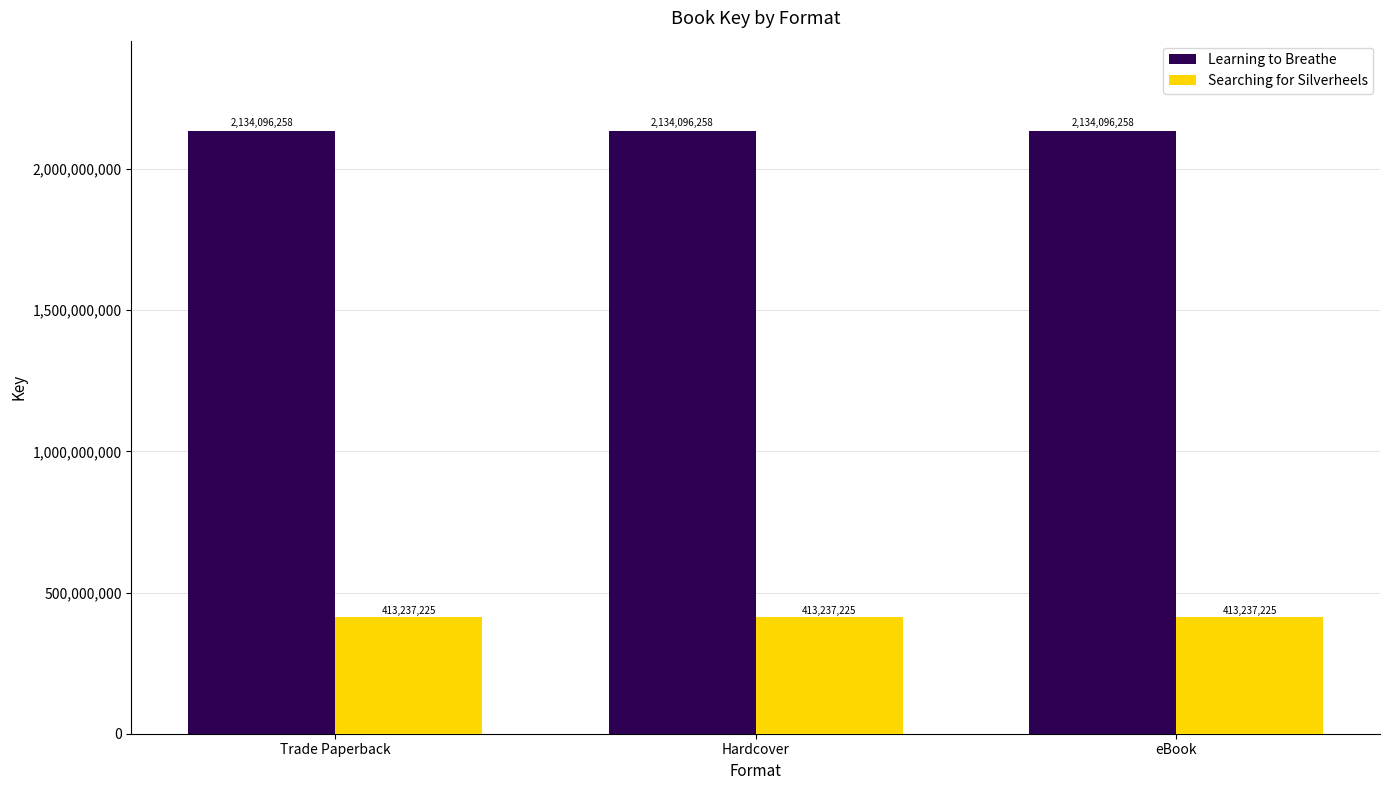

True or false: Searching for Silverheels has a value of 413237225 at eBook.

True